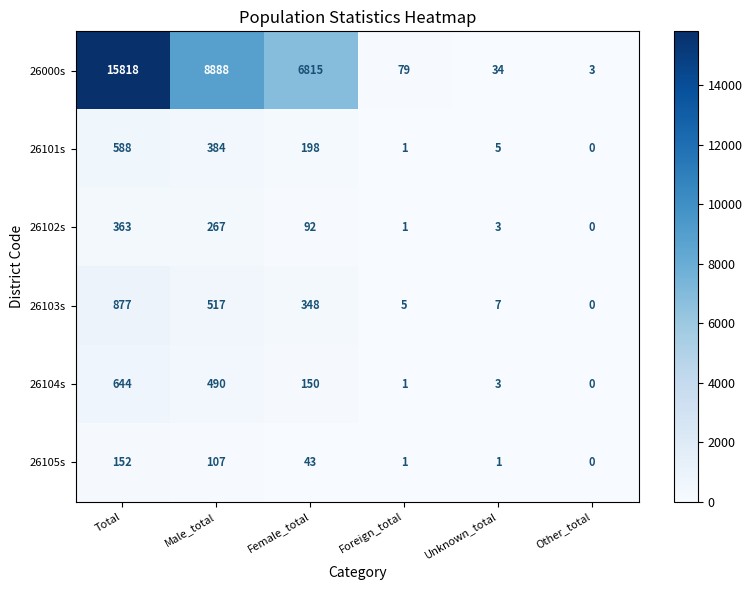

What is the spread (max minus min) of values at Total?

15666